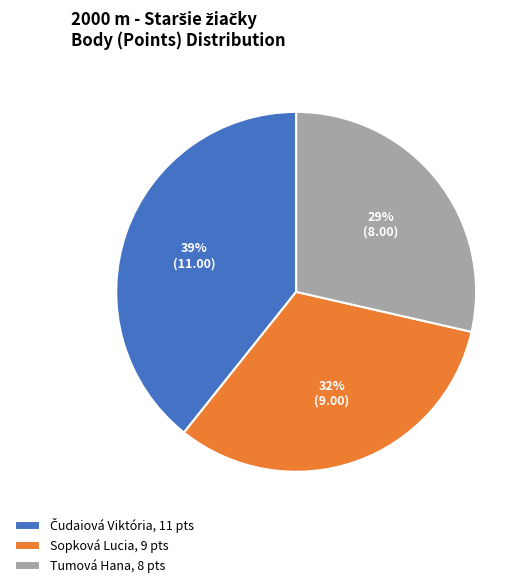

Between Sopková Lucia and Tumová Hana, which is larger?

Sopková Lucia